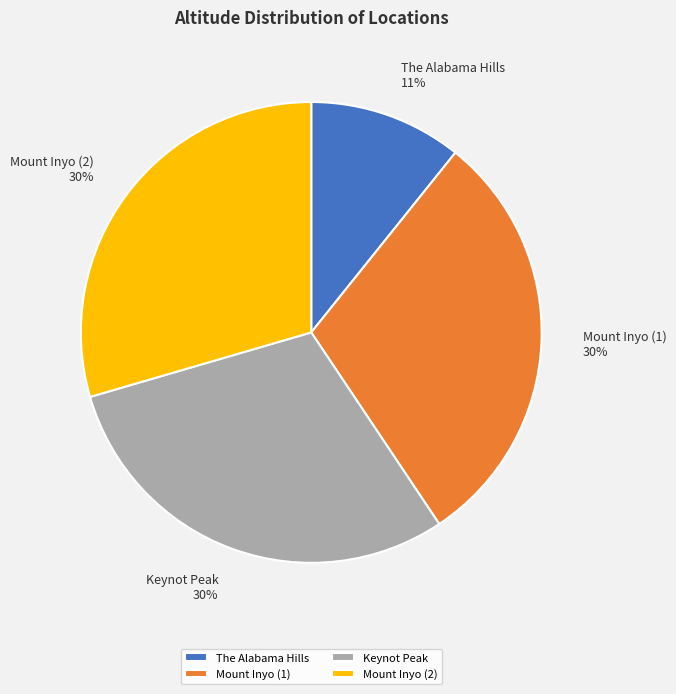

The Mount Inyo (1) slice represents 16% of the pie. True or false?

False